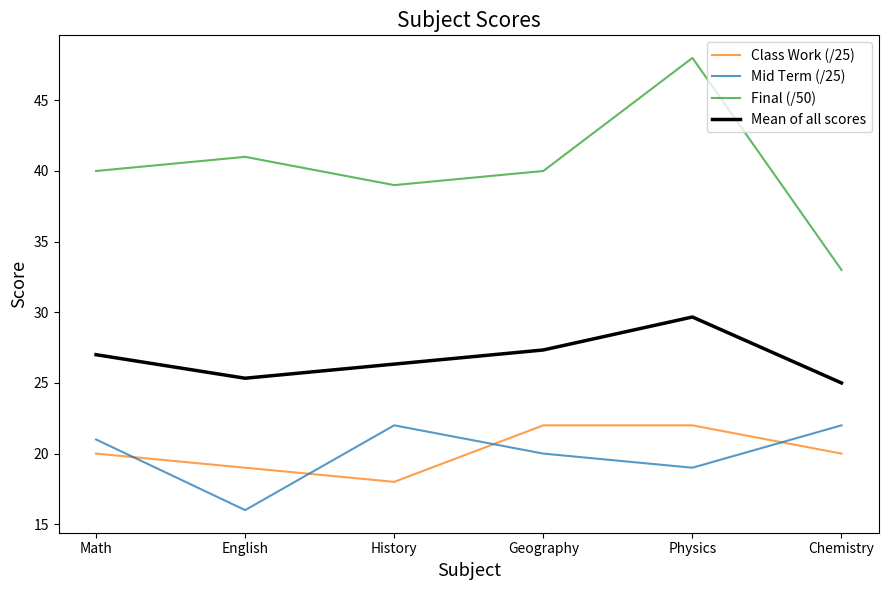

Is it true that Mid Term (/25) equals 5.1 at History?

False